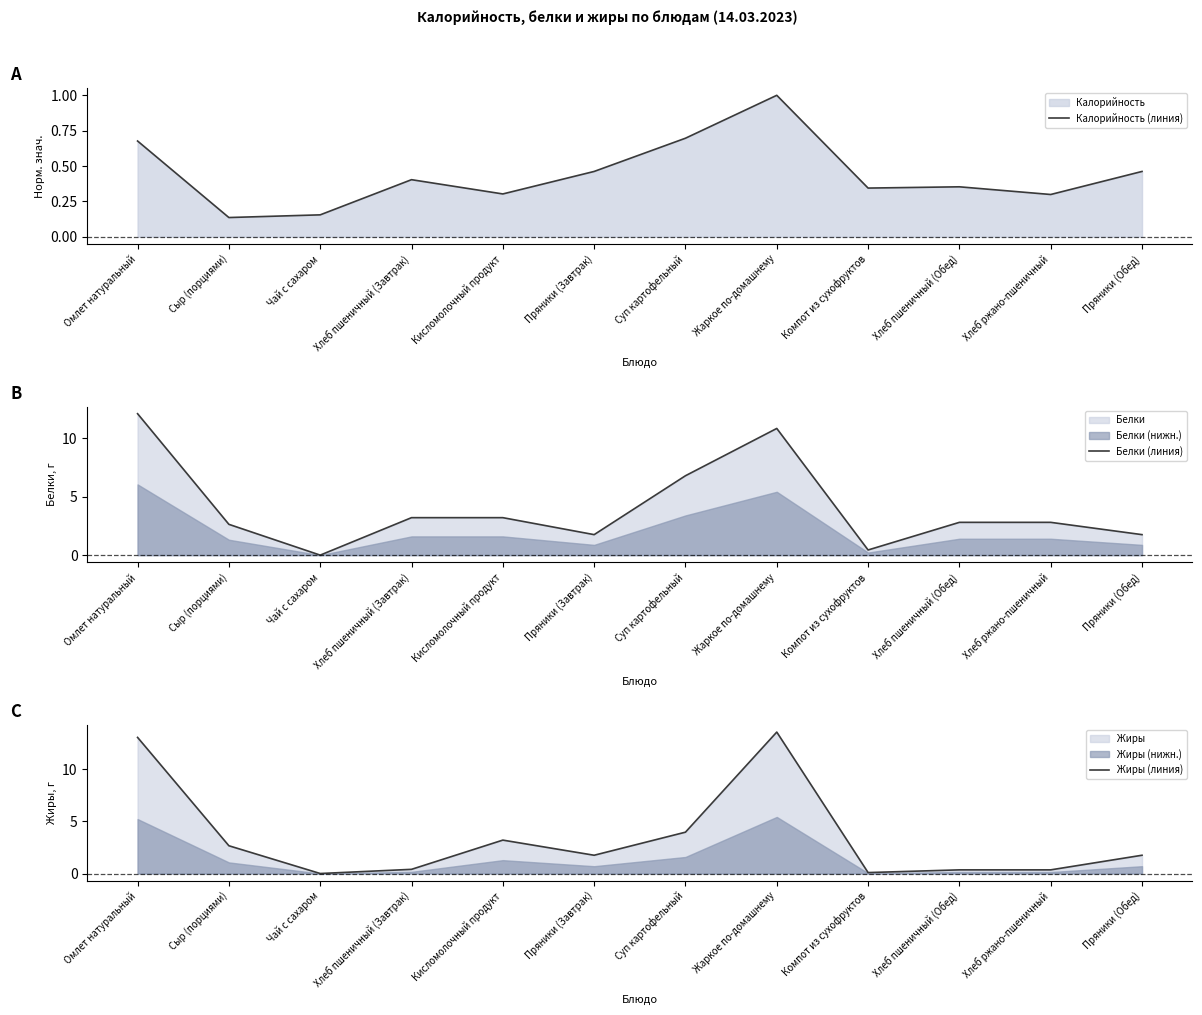

What is the sum of all Жиры (линия) values?

41.1